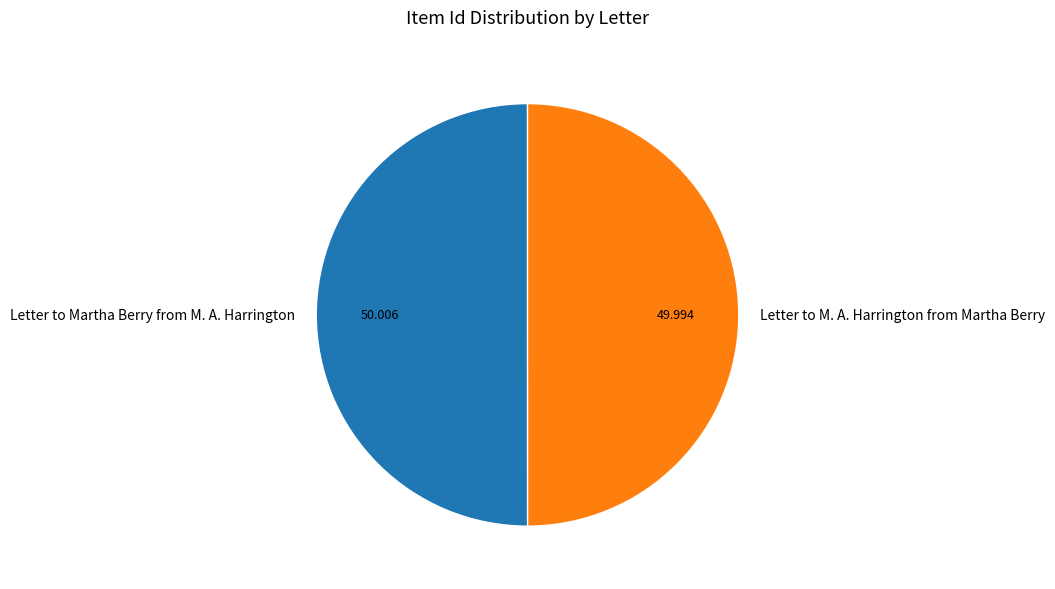

Is it true that Letter to Martha Berry from M. A. Harrington is 42% of the pie?

False